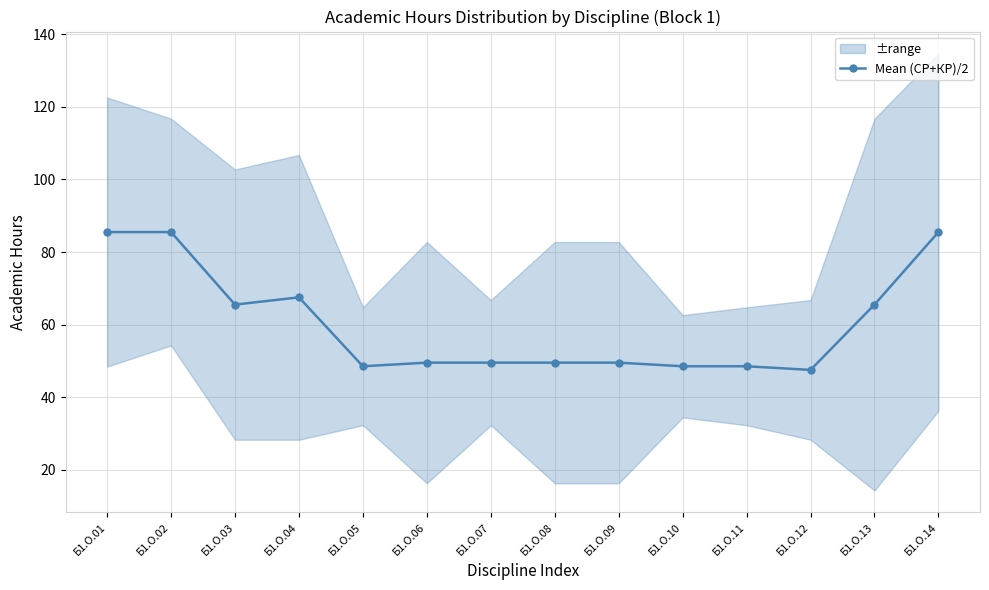

Rank the categories by value from lowest to highest.

Б1.О.12, Б1.О.05, Б1.О.10, Б1.О.11, Б1.О.06, Б1.О.07, Б1.О.08, Б1.О.09, Б1.О.03, Б1.О.13, Б1.О.04, Б1.О.01, Б1.О.02, Б1.О.14